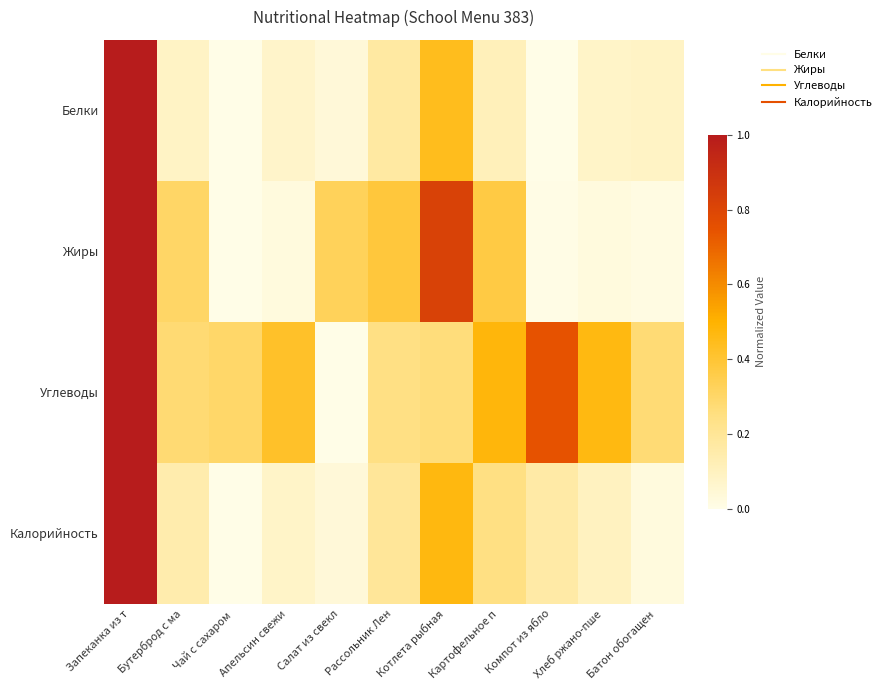

Which has a higher value, Рассольник Лен or Апельсин свежи?

Рассольник Лен